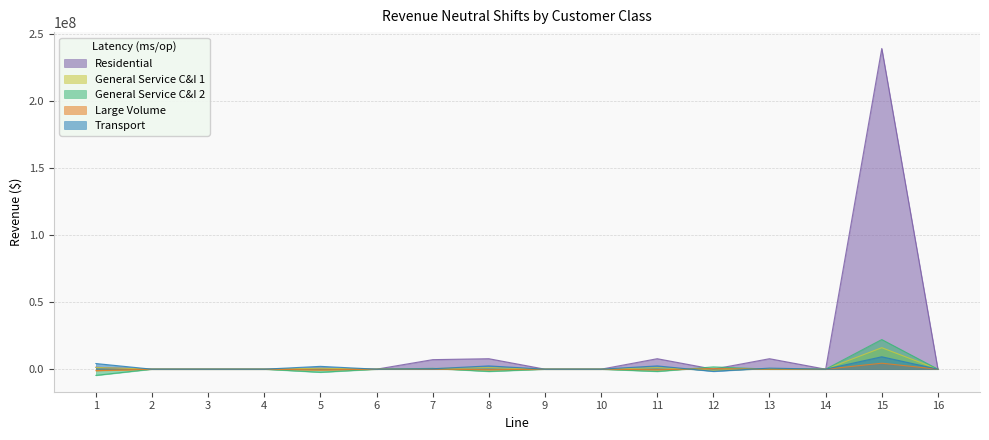

What is the value of the General Service C&I 1 point at the 9th from the left?

0.1